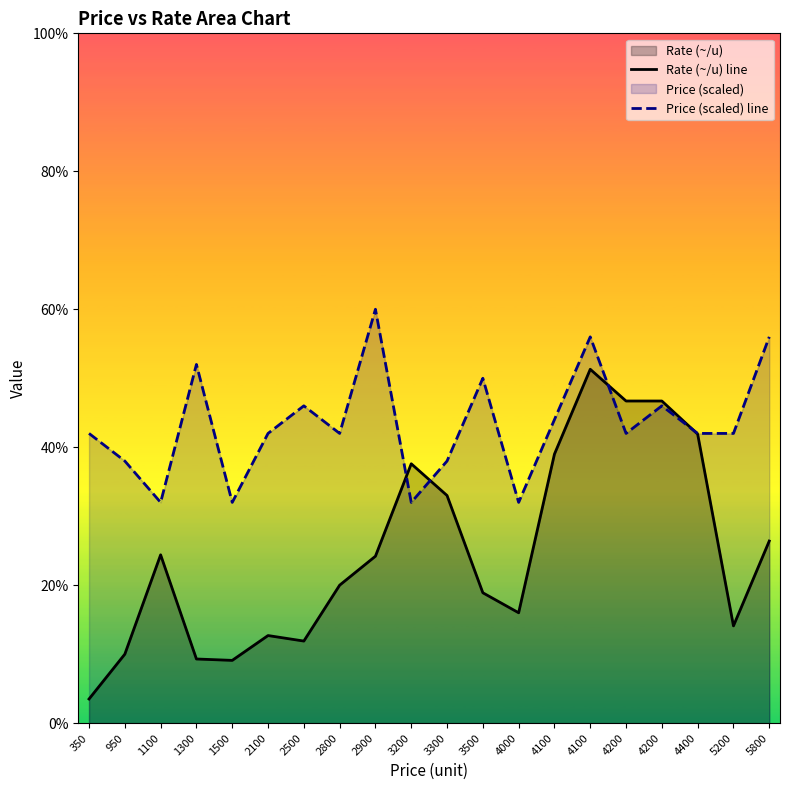

What is the minimum value shown in the chart?

3.5